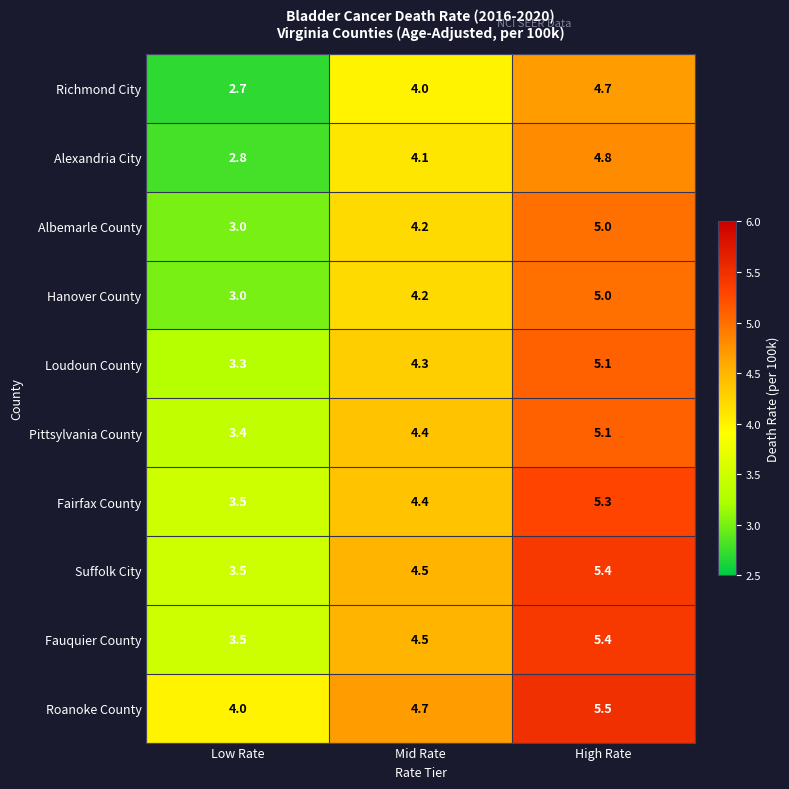

Which category has the highest value across all series?

High Rate